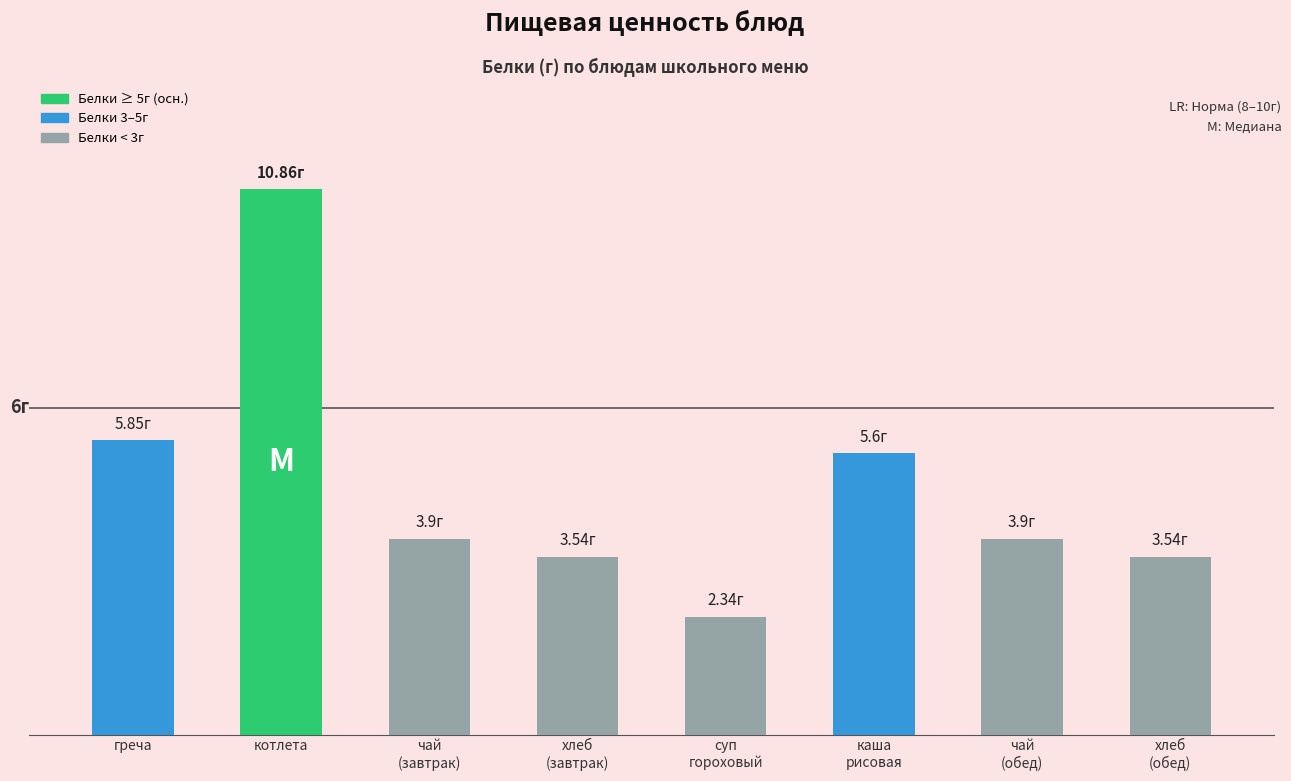

What position from the left is котлета?

2